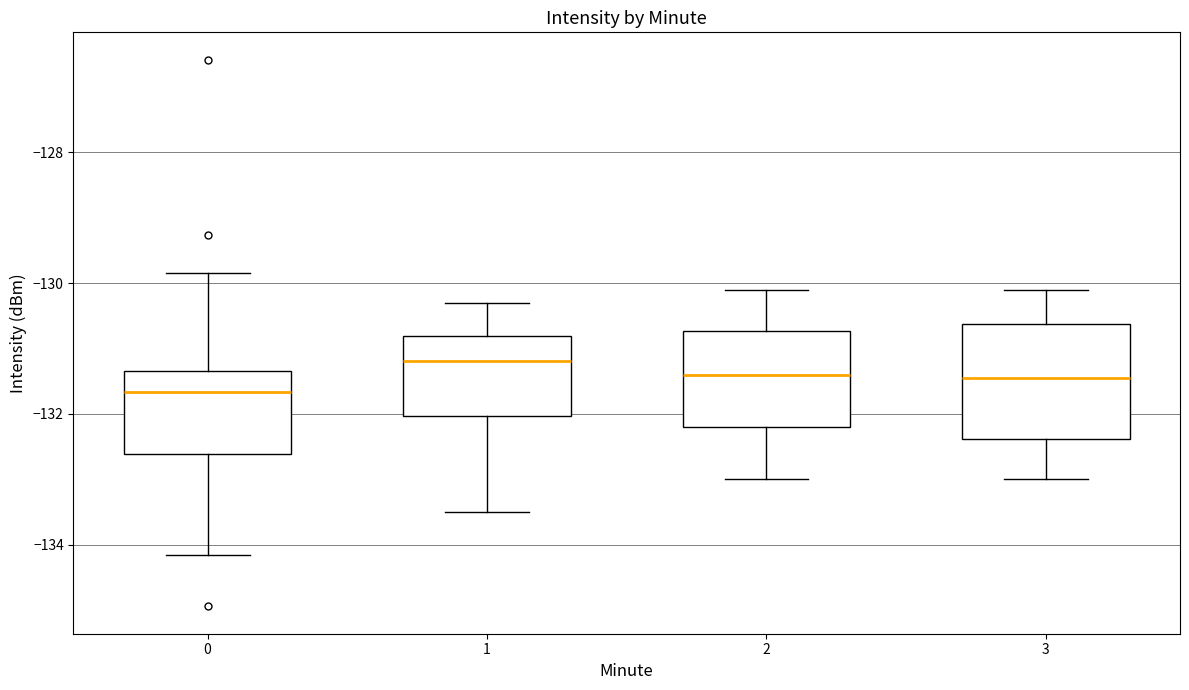

Reading left to right, transcribe this box plot: for each box, give where its median line is, the range the box spans, and where its two whiskers end, as read against the y-axis. The values are not printed on the chart, so give them approximately, as read against the axis.

0: median -131.6, box -132.6 to -131.4, whiskers -134.2 to -129.8
1: median -131.2, box -132.0 to -130.8, whiskers -133.6 to -130.2
2: median -131.4, box -132.2 to -130.8, whiskers -133.0 to -130.0
3: median -131.4, box -132.4 to -130.6, whiskers -133.0 to -130.0